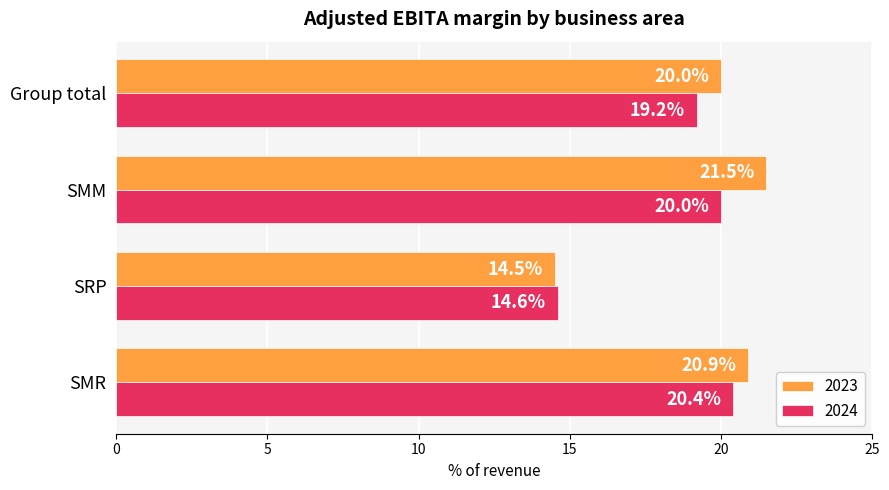

Which series has the largest total across all categories?

2023